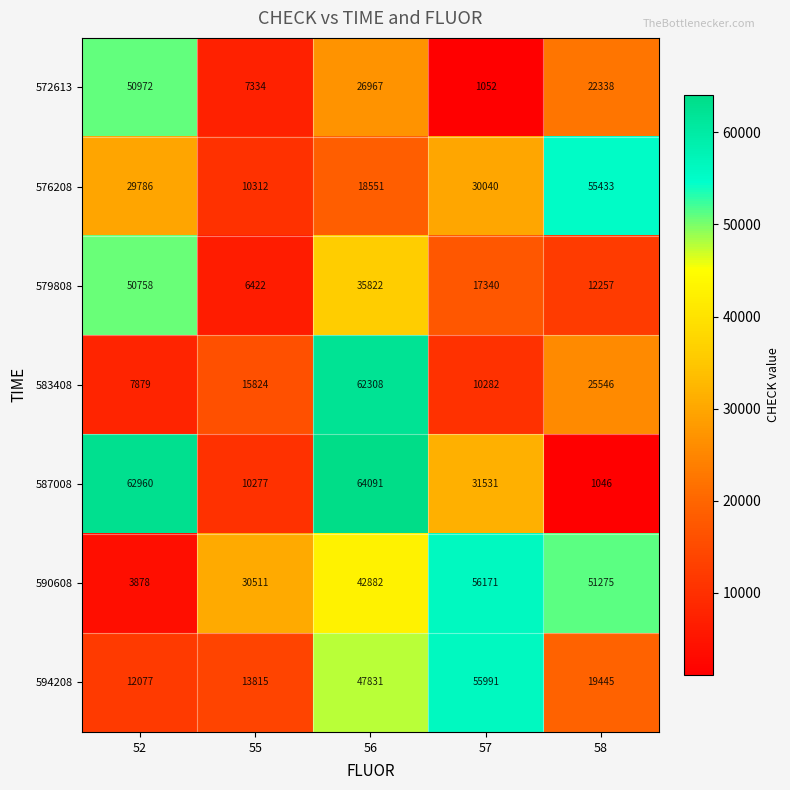

What is the difference between the maximum and minimum values in the 594208 series?

43914